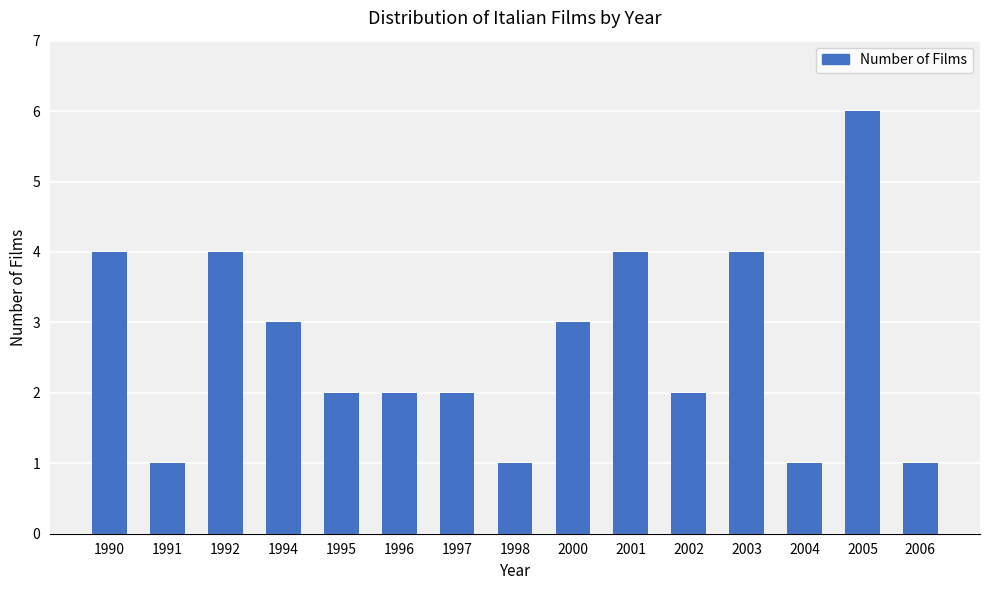

Reading left to right, list all the values displayed in this chart.

1990=4	1991=1	1992=4	1994=3	1995=2	1996=2	1997=2	1998=1	2000=3	2001=4	2002=2	2003=4	2004=1	2005=6	2006=1